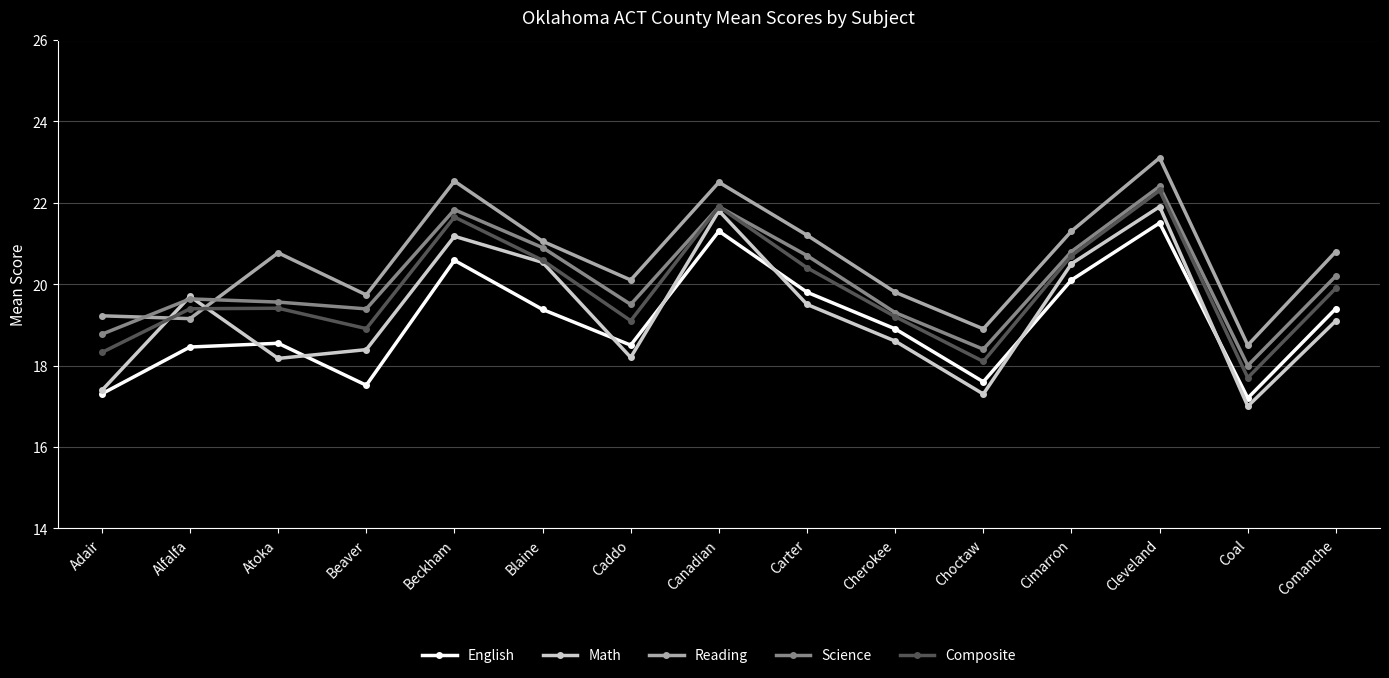

What are all the series names shown in the legend?

English, Math, Reading, Science, Composite